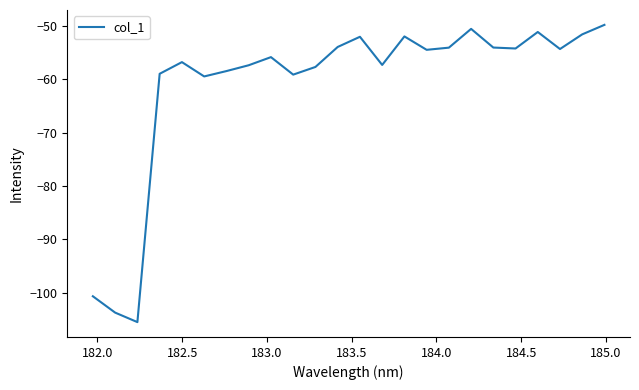

What is the minimum value shown in the chart?

-105.6